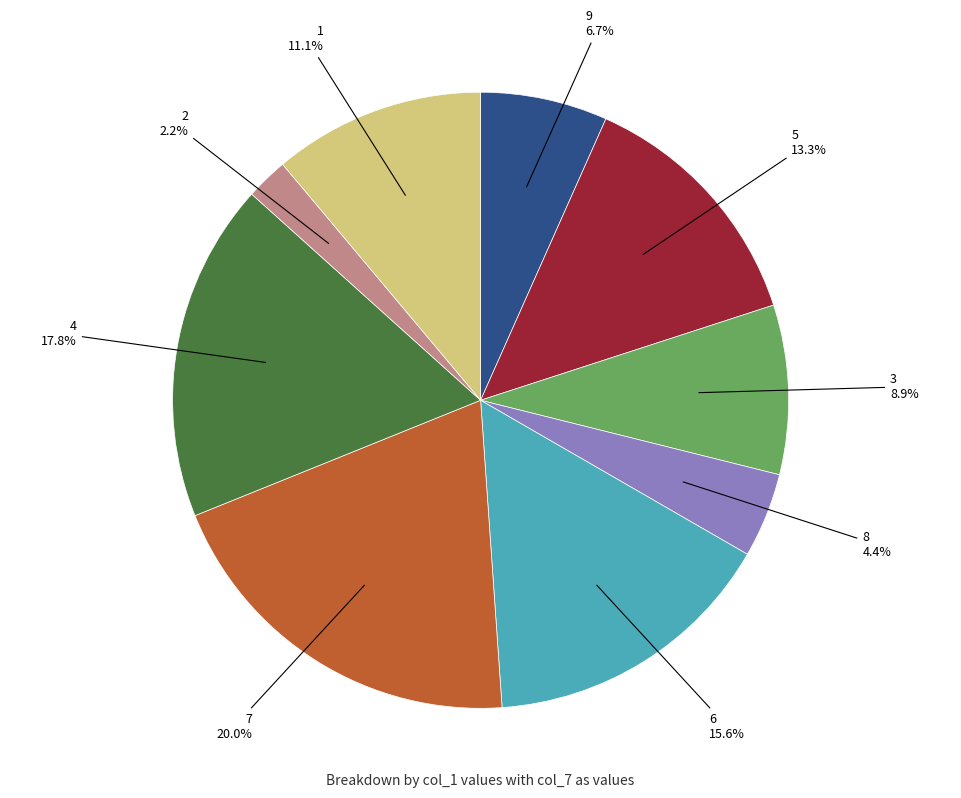

Is there any slice that represents more than half of the pie?

No